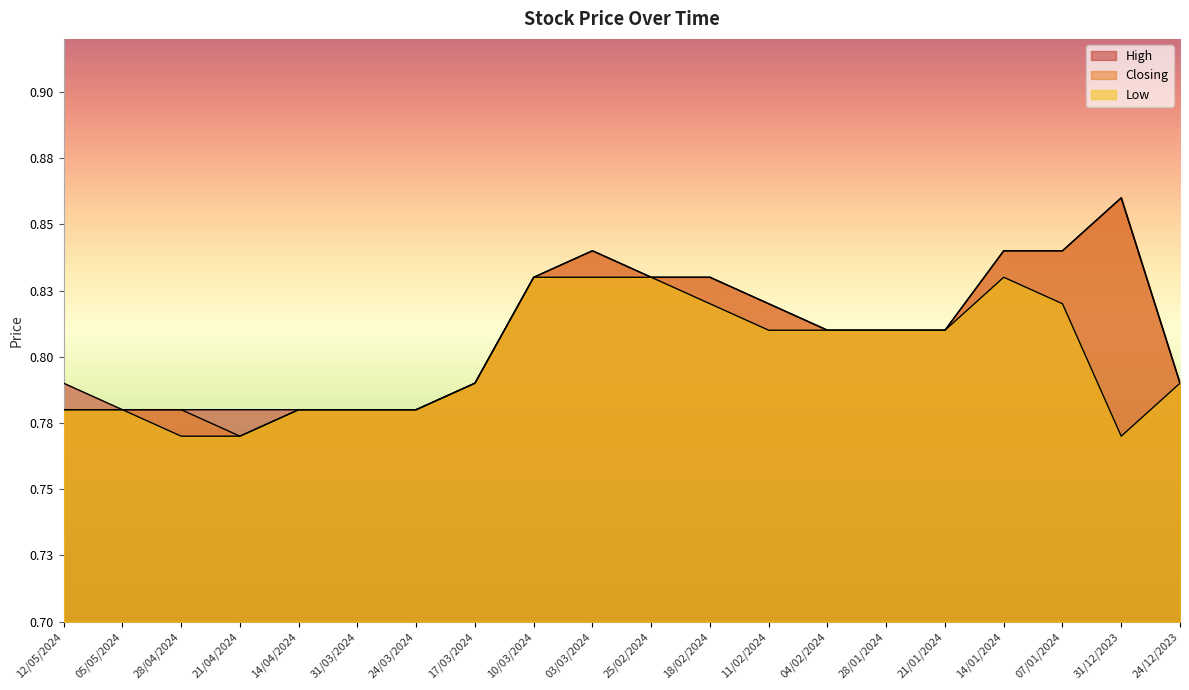

What is the sum of the Closing values at 12/05/2024 and 24/03/2024?

1.6